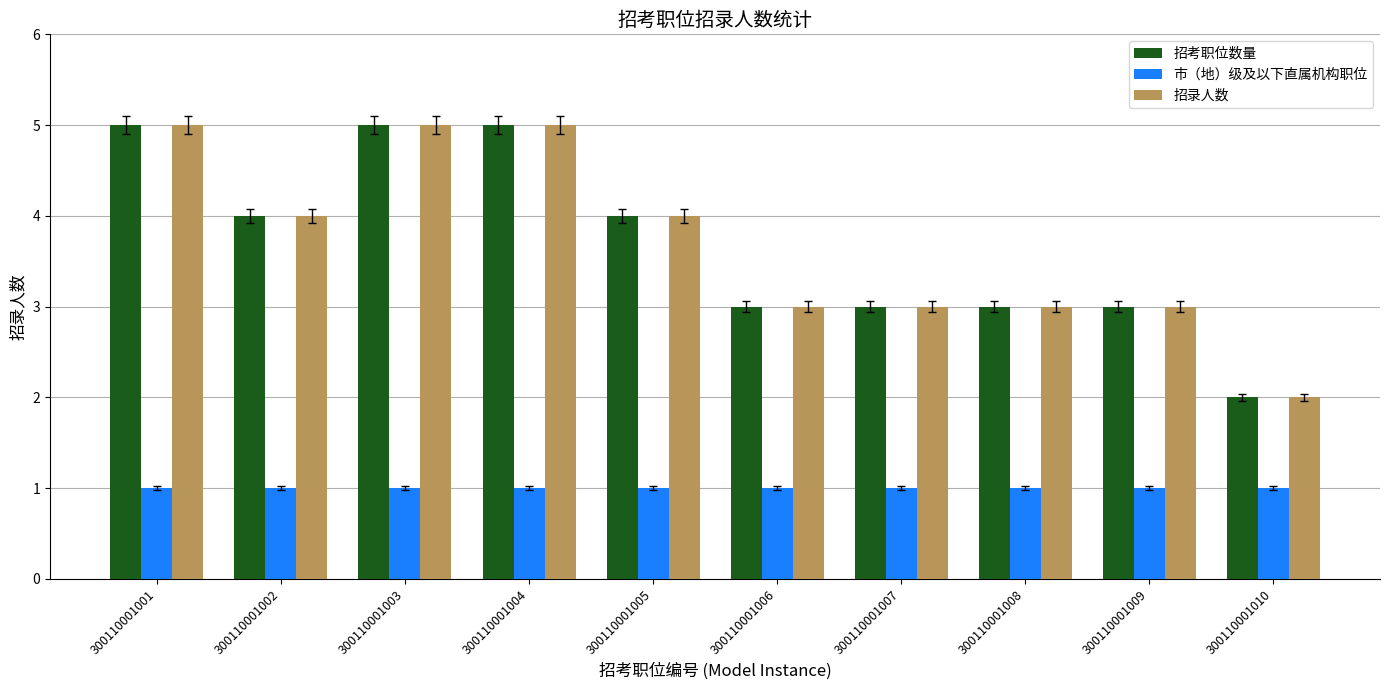

The value of 招考职位数量 at 300110001007 is 2. True or false?

False